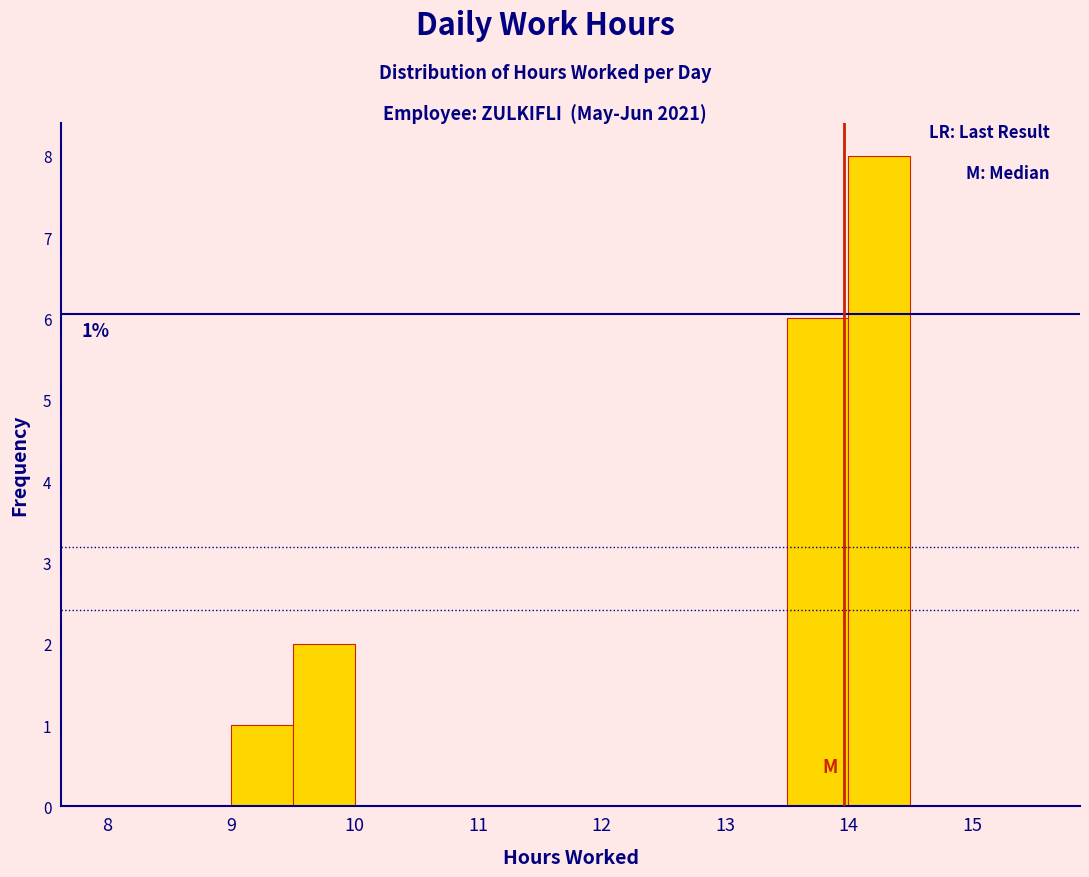

Over which range of the x-axis is the bar tallest?

14.0 to 14.5